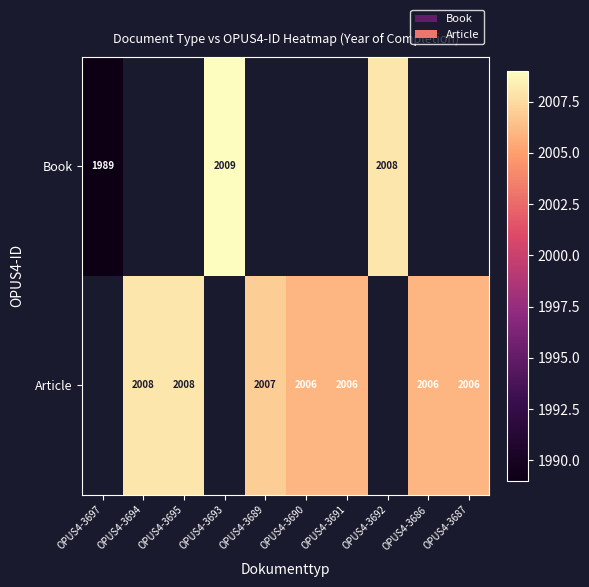

Is it true that Book equals 1131 at OPUS4-3697?

False